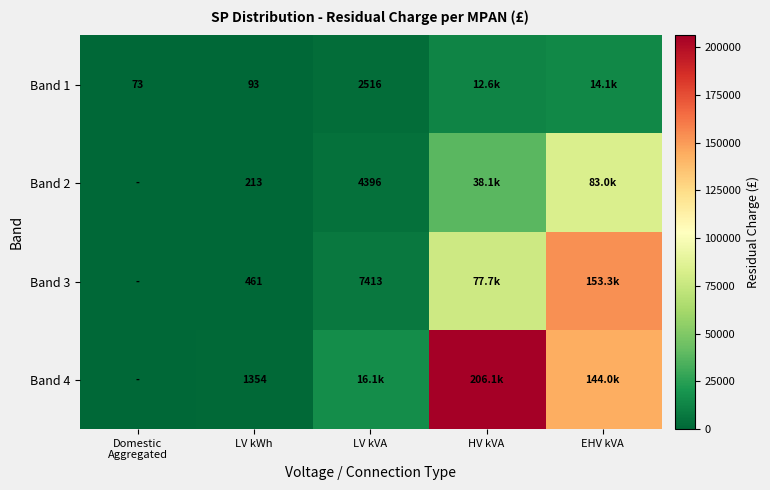

What is the greatest value displayed?

206133.1